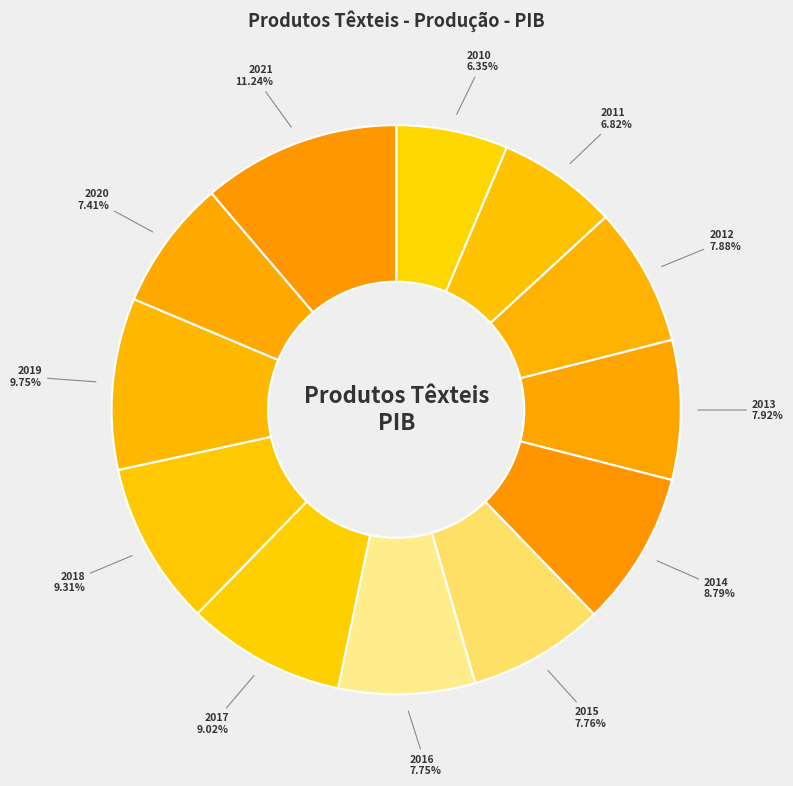

Is there a majority slice in this chart?

No